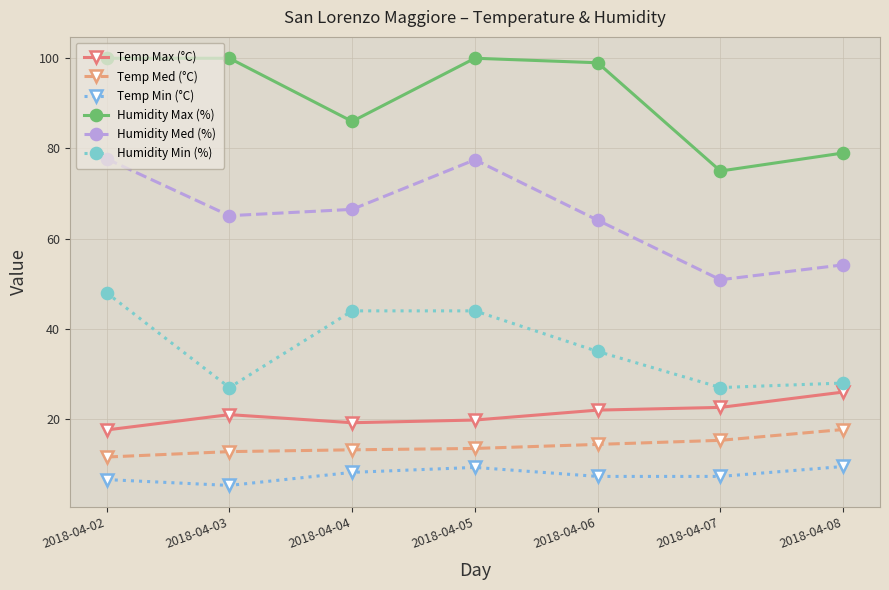

How many interior local valleys does the Humidity Med (%) series have?

2